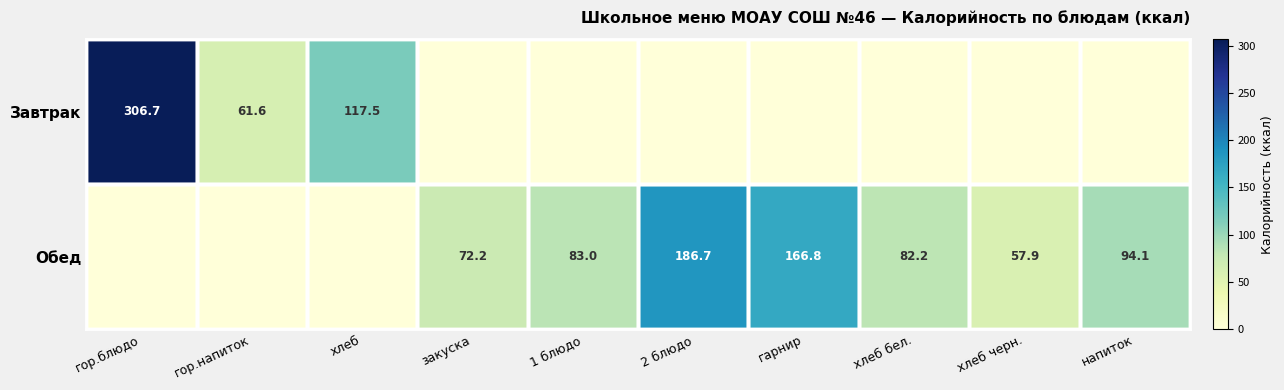

Is it true that Обед equals 229.7 at гарнир?

False